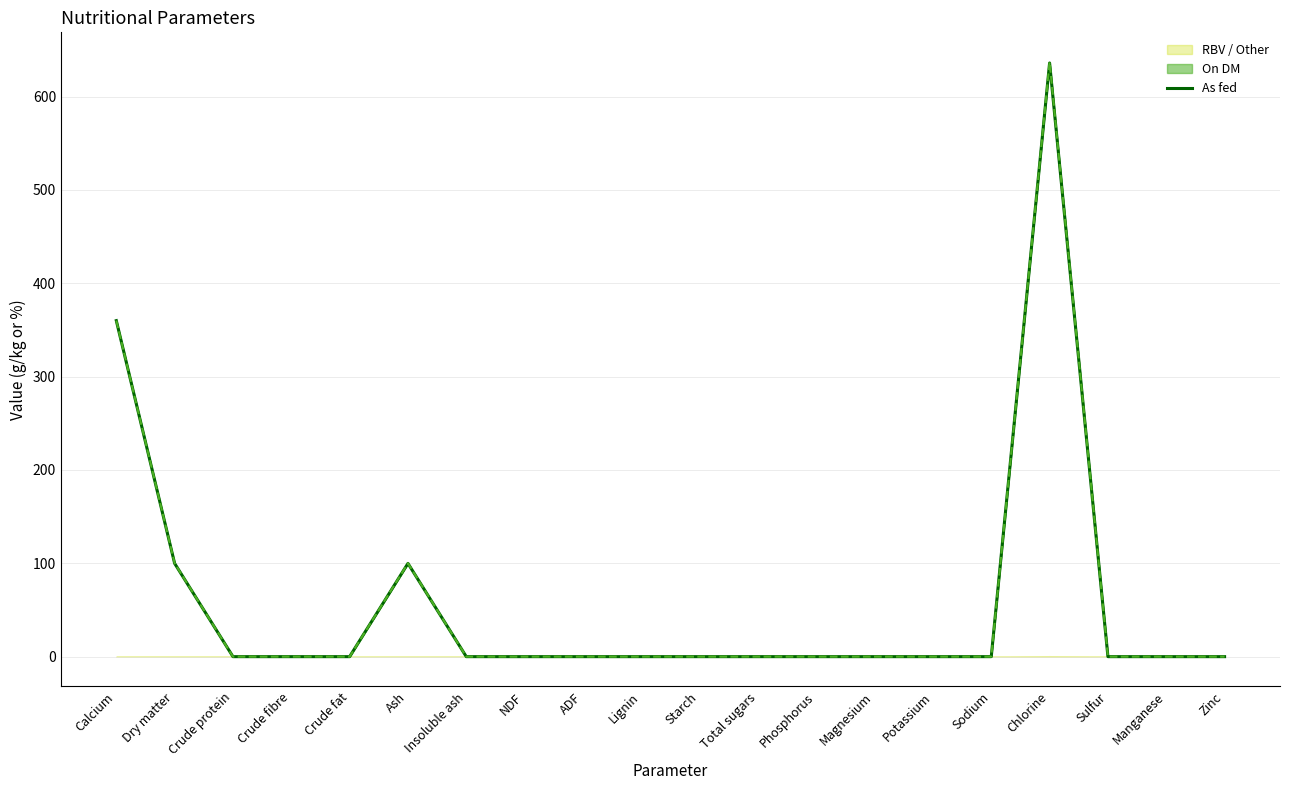

The chart shows a value of 249.4 at Crude protein. True or false?

False